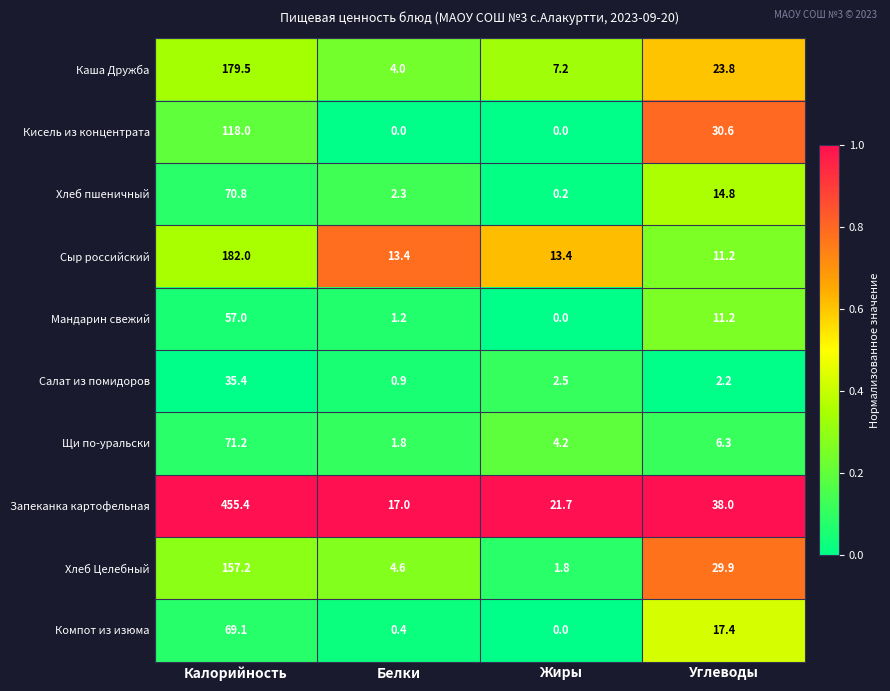

List the series in order of their peak value, lowest first.

Салат из помидоров, Мандарин свежий, Компот из изюма, Хлеб пшеничный, Щи по-уральски, Кисель из концентрата, Хлеб Целебный, Каша Дружба, Сыр российский, Запеканка картофельная